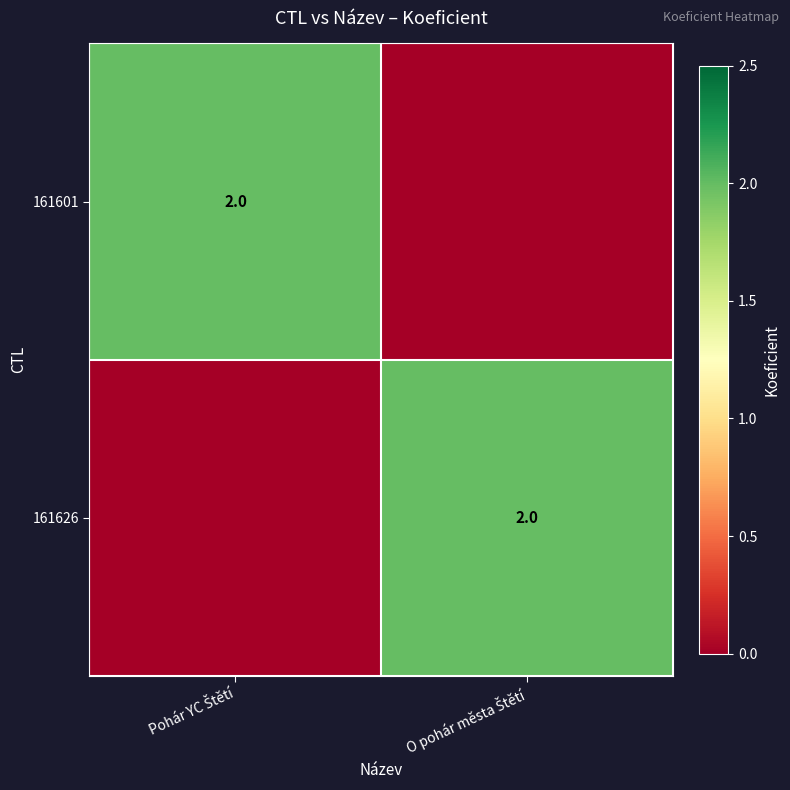

List the labels in order of 161626 value, smallest first.

Pohár YC Štětí, O pohár města Štětí